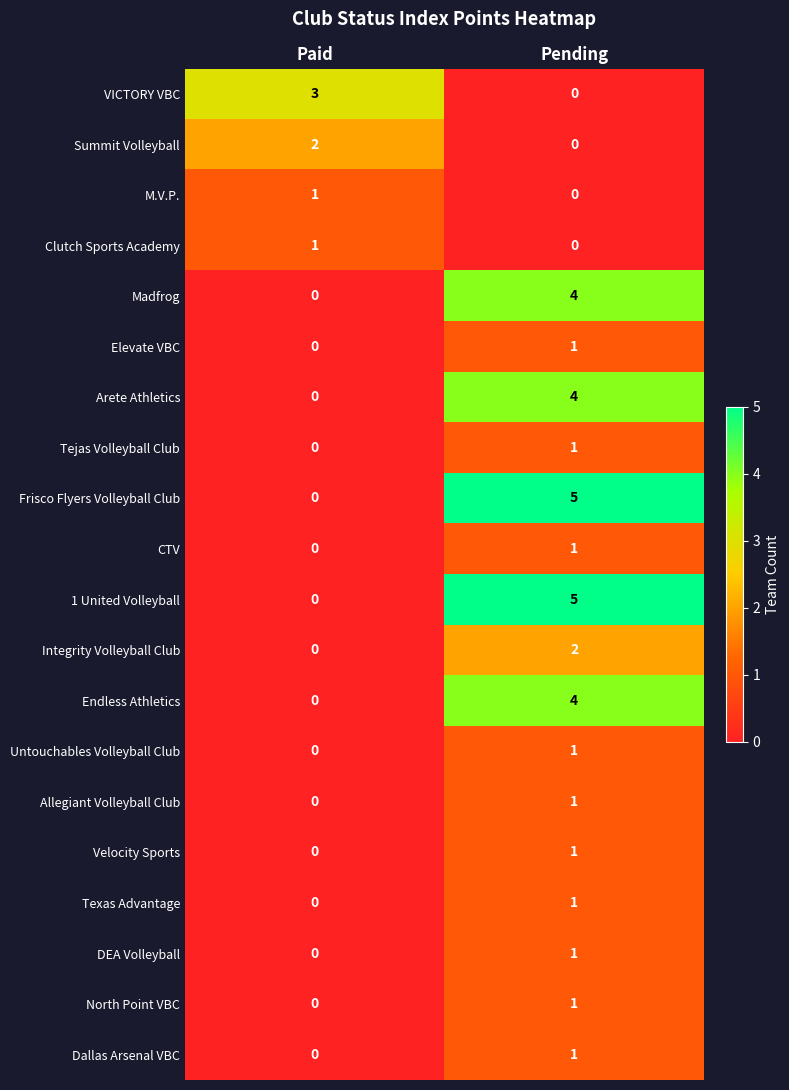

At which label does CTV reach its peak?

Pending